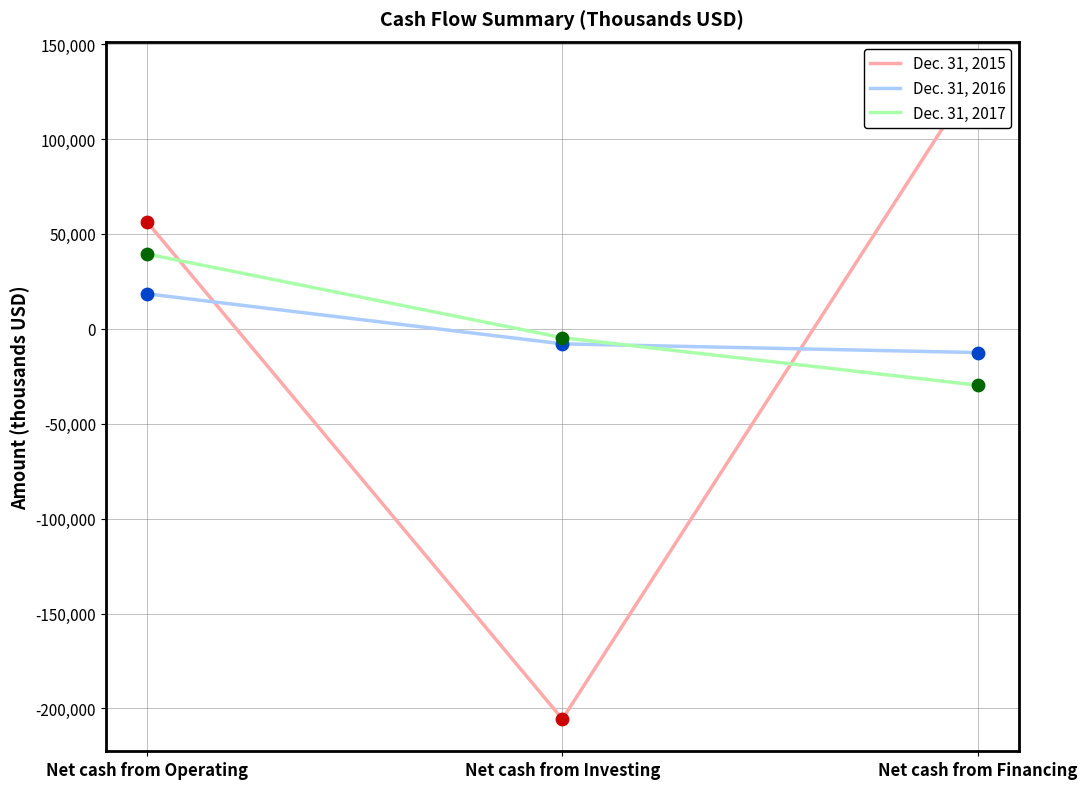

What is the total value across all series at Net cash from Financing?

92067